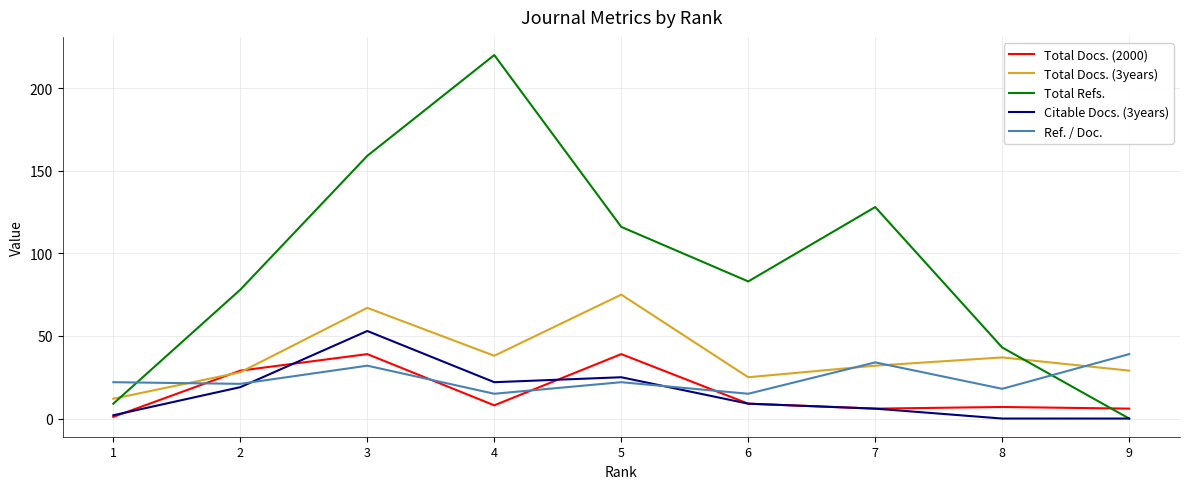

Between which two adjacent categories do Ref. / Doc. and Total Refs. first intersect?

1 and 2